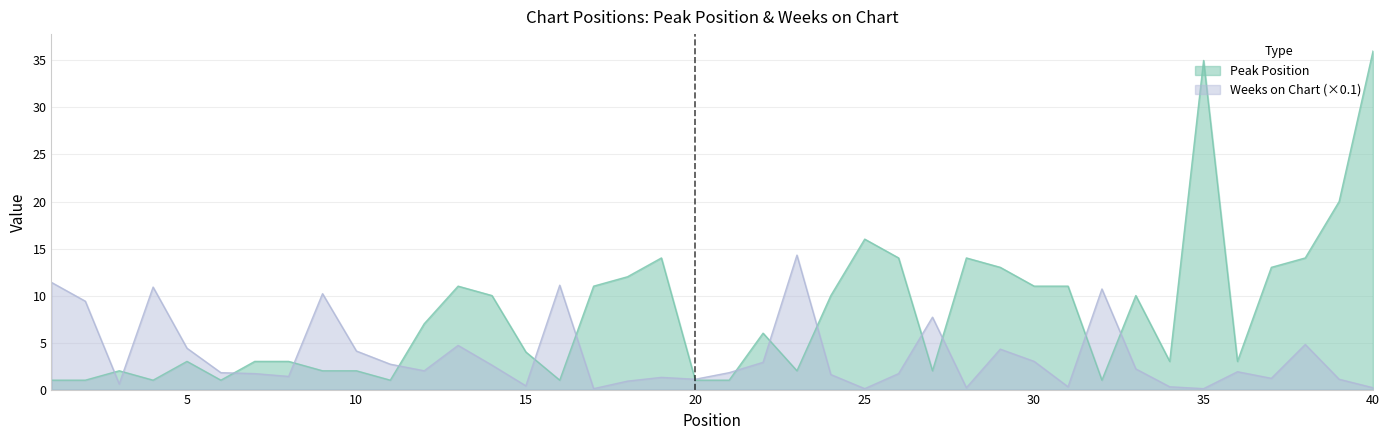

At which category does Peak Position reach its first local peak?

3